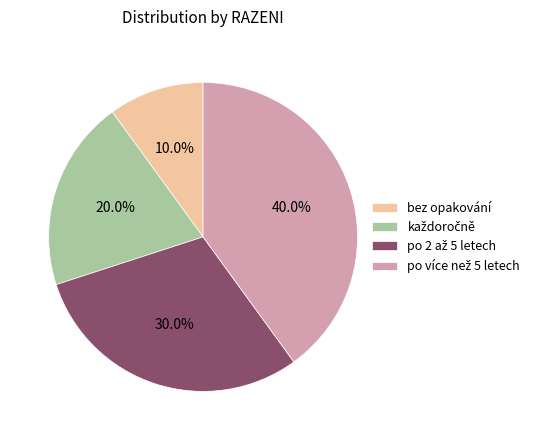

Does any single category account for the majority?

No